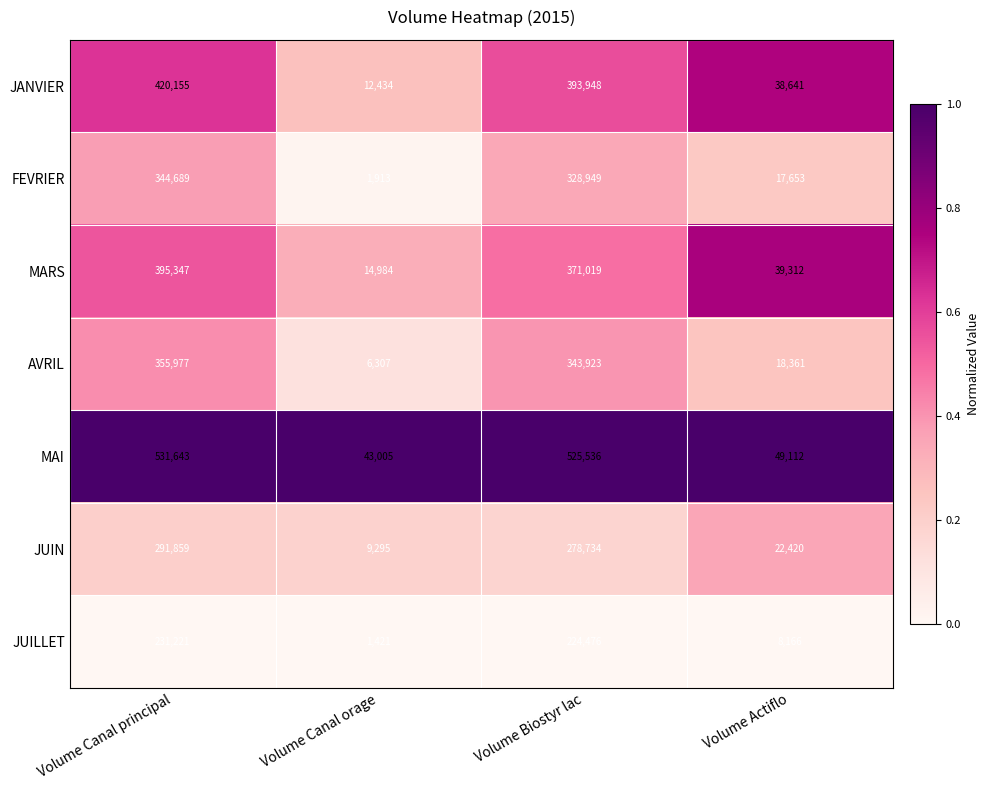

Which series has the largest range (max minus min)?

MAI